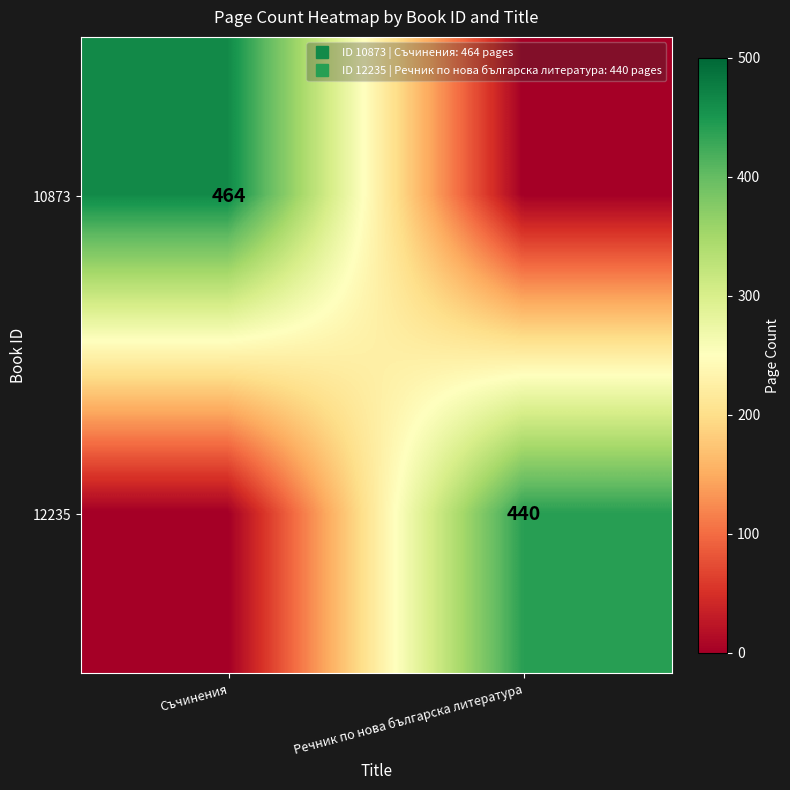

At which label does 12235 reach its minimum?

Съчинения